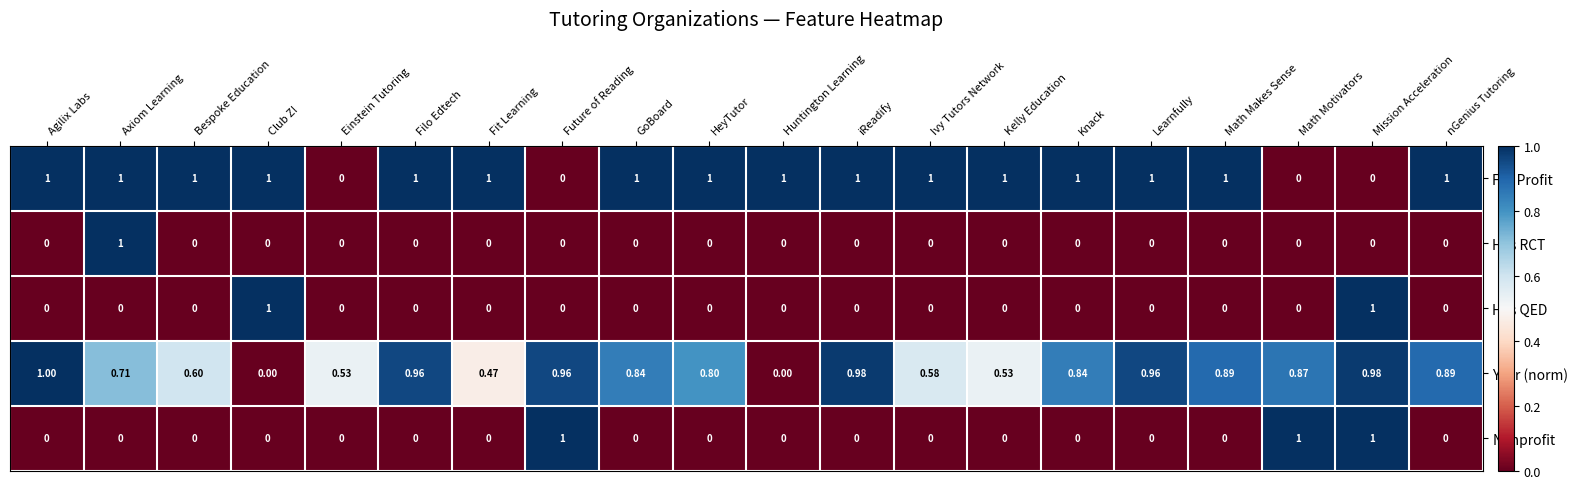

Which series changed the most between Einstein Tutoring and Knack?

For Profit